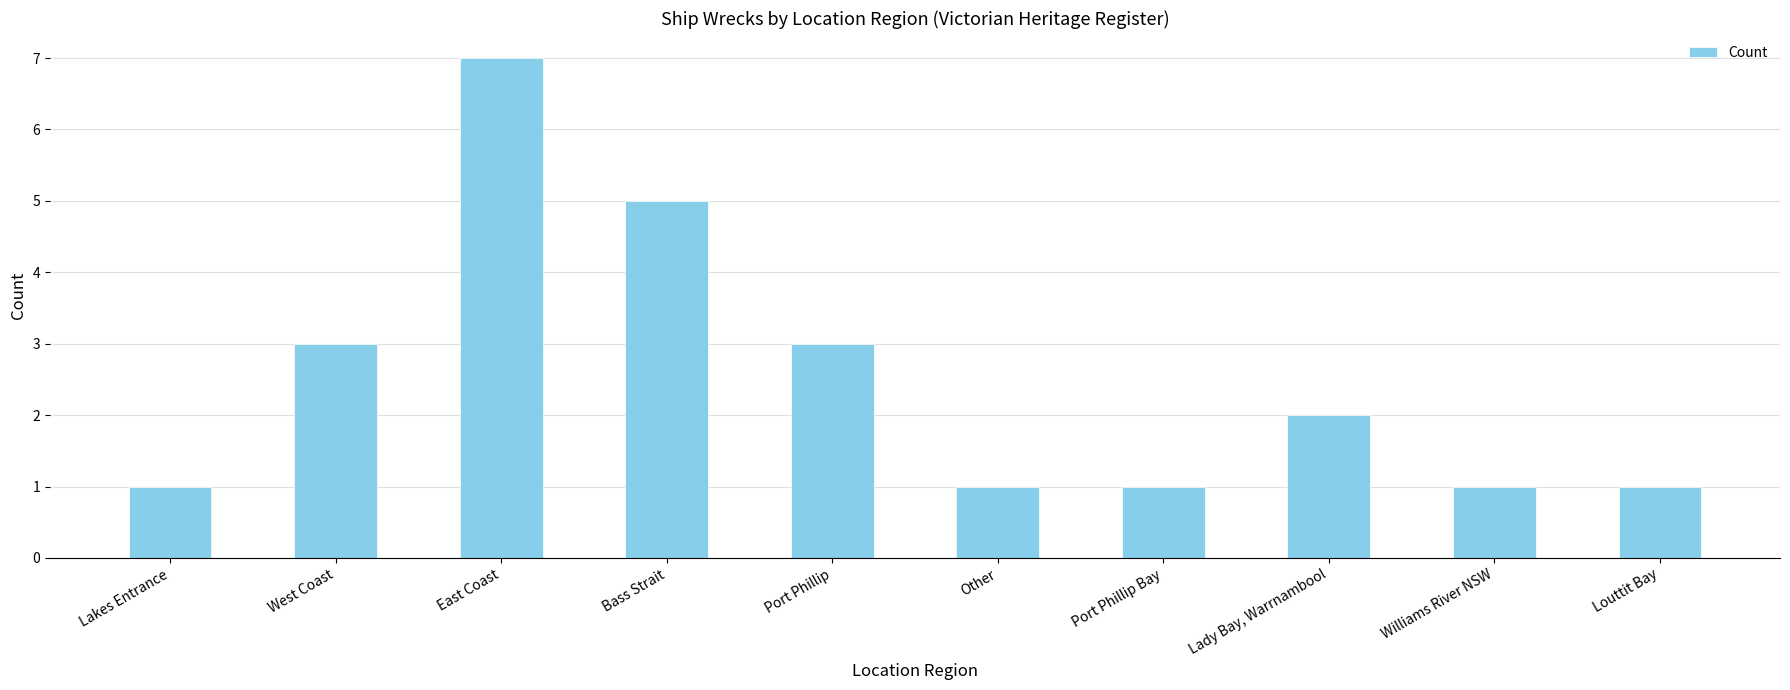

Approximately how many times larger is the value at Lakes Entrance compared to Louttit Bay?

1.0